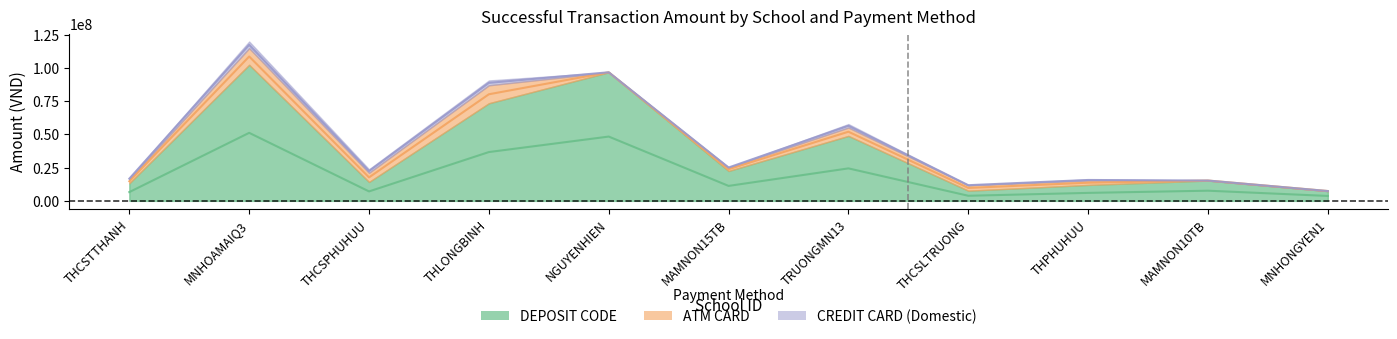

What is the label of the 1st point from the right?

MNHONGYEN1